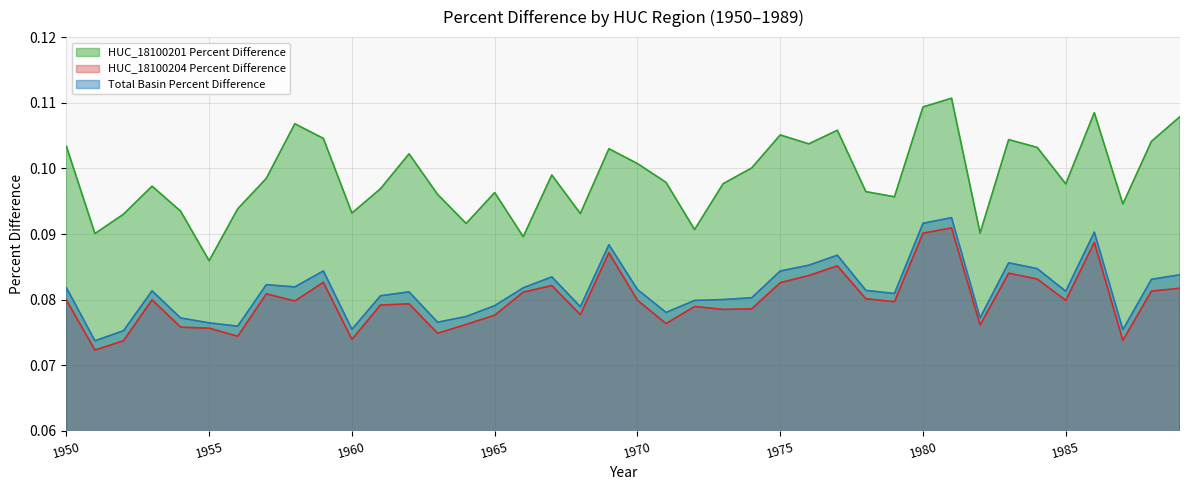

What is the sum of the HUC_18100204 Percent Difference values at 1971 and 1955?

0.2